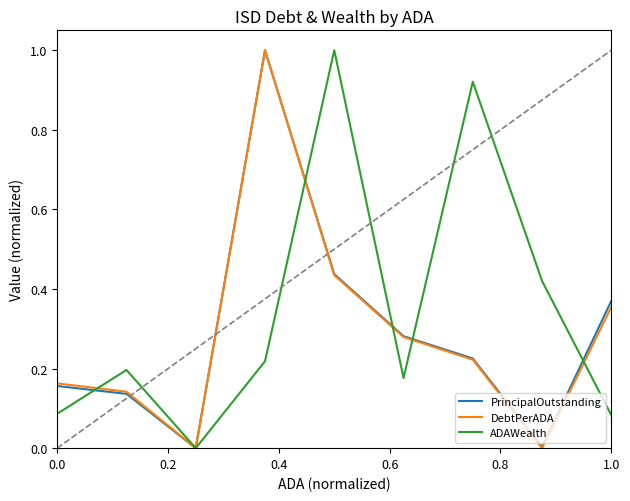

How many positive values does the ADAWealth series have?

8